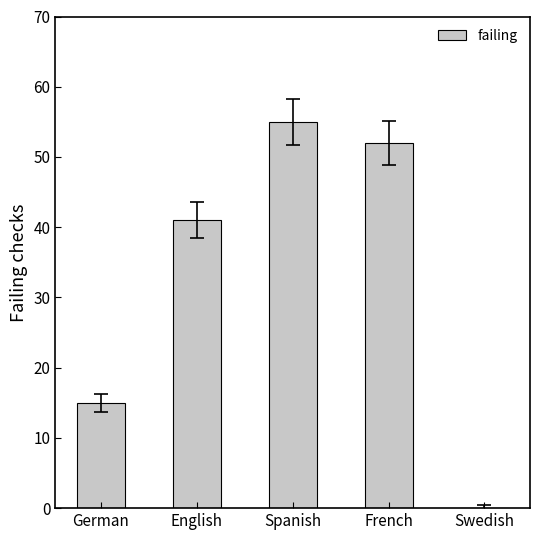

Which label corresponds to the largest value in the chart?

Spanish